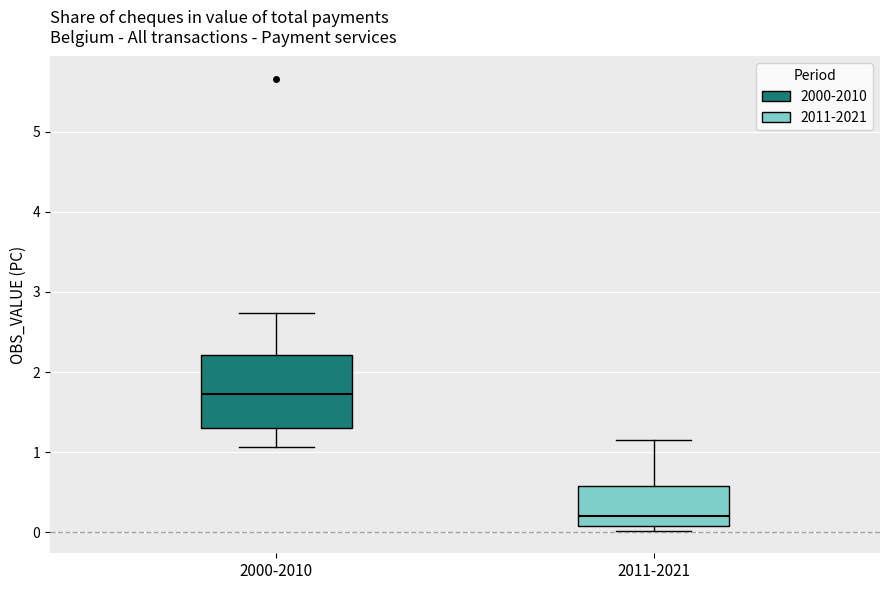

Reading left to right, transcribe this box plot: for each box, give where its median line is, the range the box spans, and where its two whiskers end, as read against the y-axis. The values are not printed on the chart, so give them approximately, as read against the axis.

2000-2010: median 1.7, box 1.3 to 2.2, whiskers 1.1 to 2.7
2011-2021: median 0.2, box 0.1 to 0.6, whiskers 0.0 to 1.1